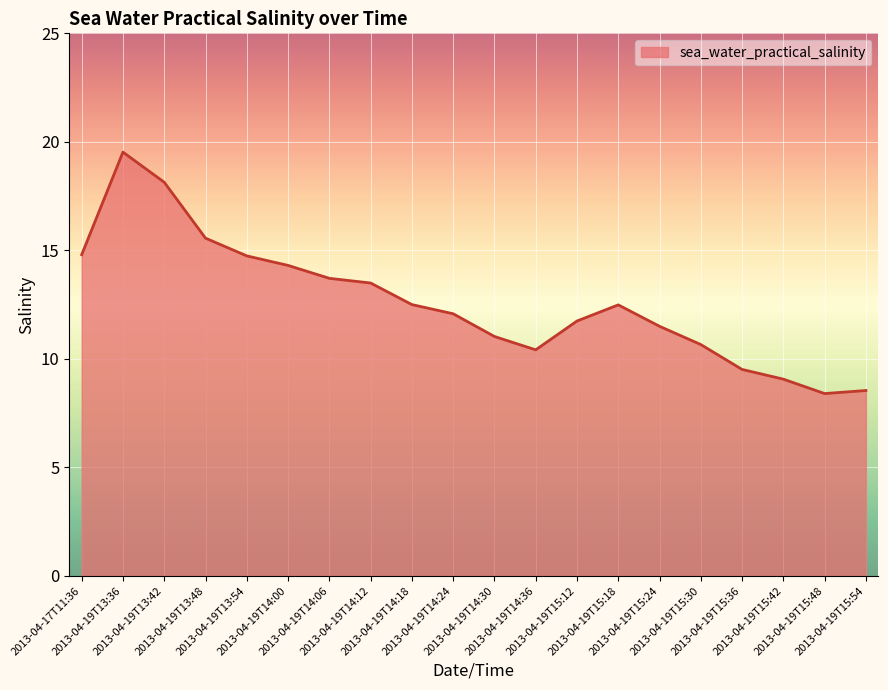

What is the maximum value shown in the chart?

19.5